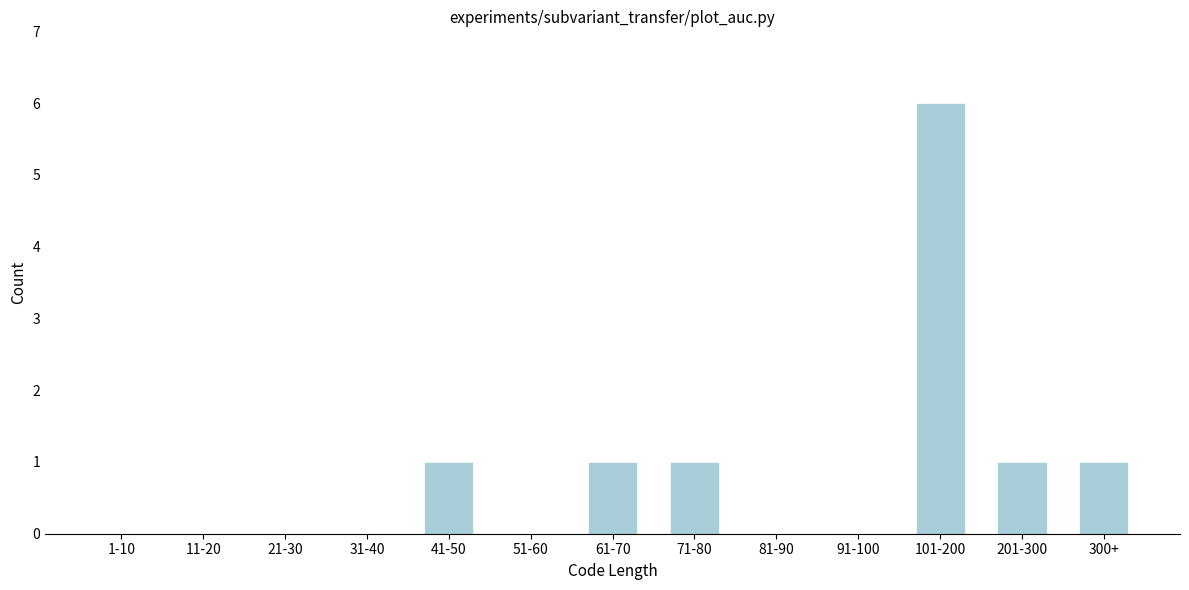

Reading right to left, list all the values displayed in this chart.

300+=1	201-300=1	101-200=6	91-100=0	81-90=0	71-80=1	61-70=1	51-60=0	41-50=1	31-40=0	21-30=0	11-20=0	1-10=0